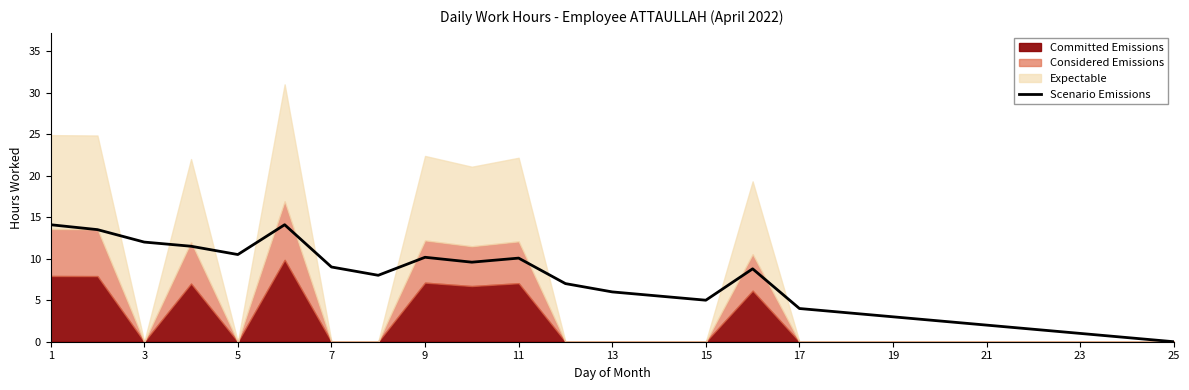

What is the maximum value for Scenario Emissions?

14.1